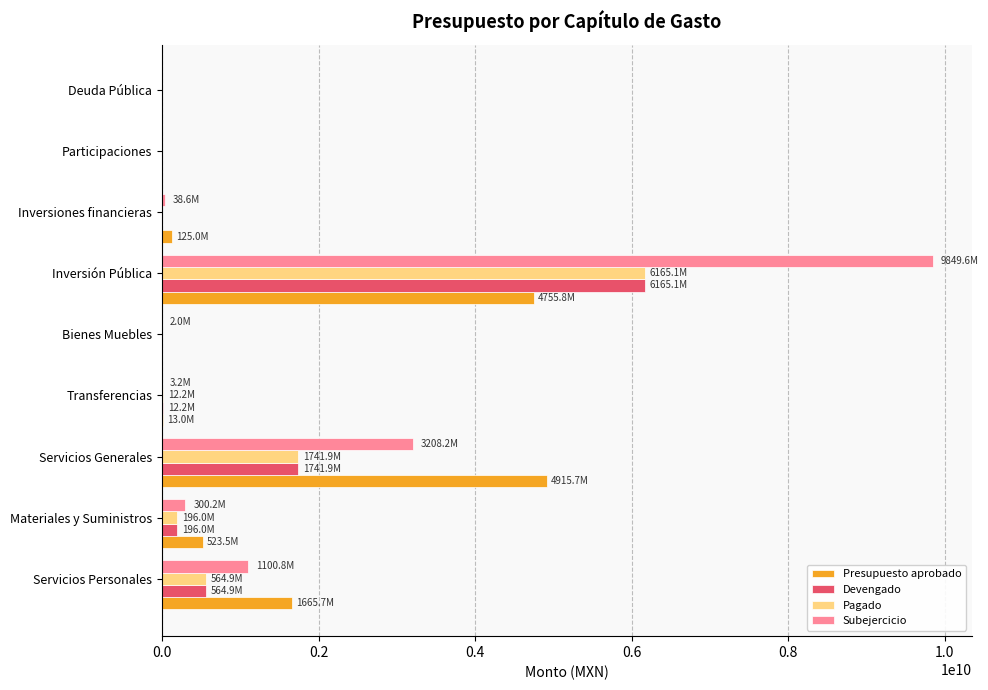

True or false: Devengado has a value of 0 at Bienes Muebles.

True